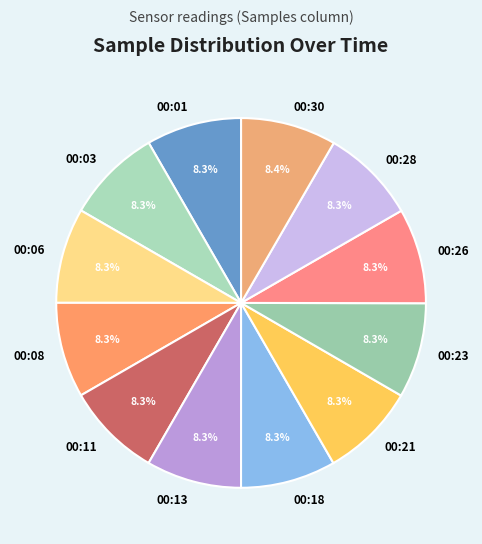

What percentage is the 00:21 slice, to the nearest percent?

8%